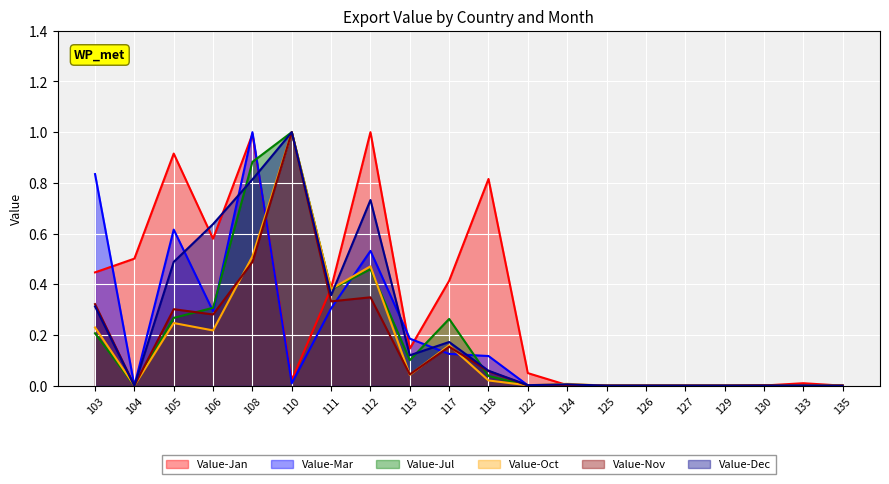

At which label is Value-Jan closest to 0?

125